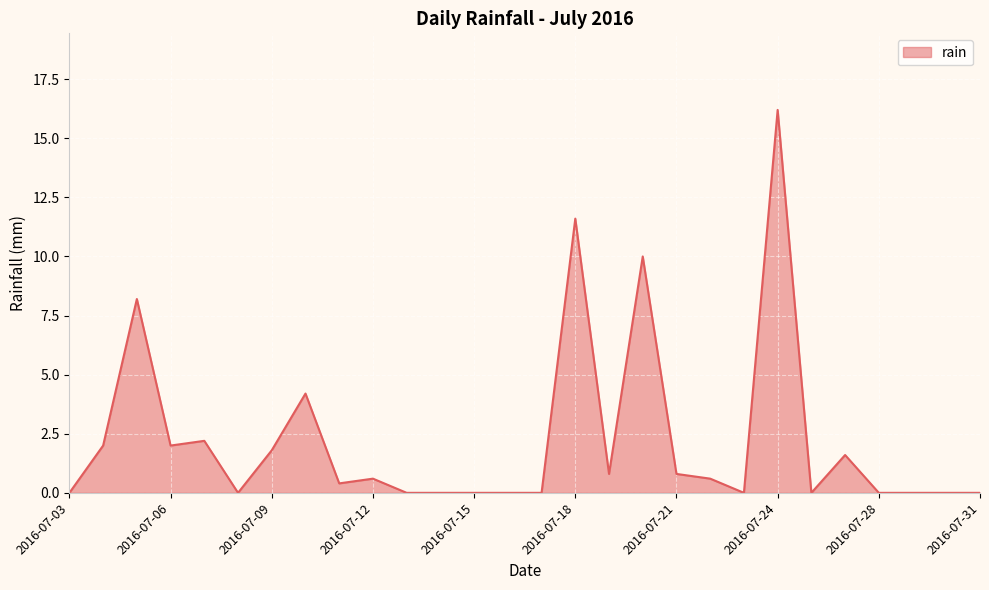

What is the difference between the maximum and minimum values?

16.2